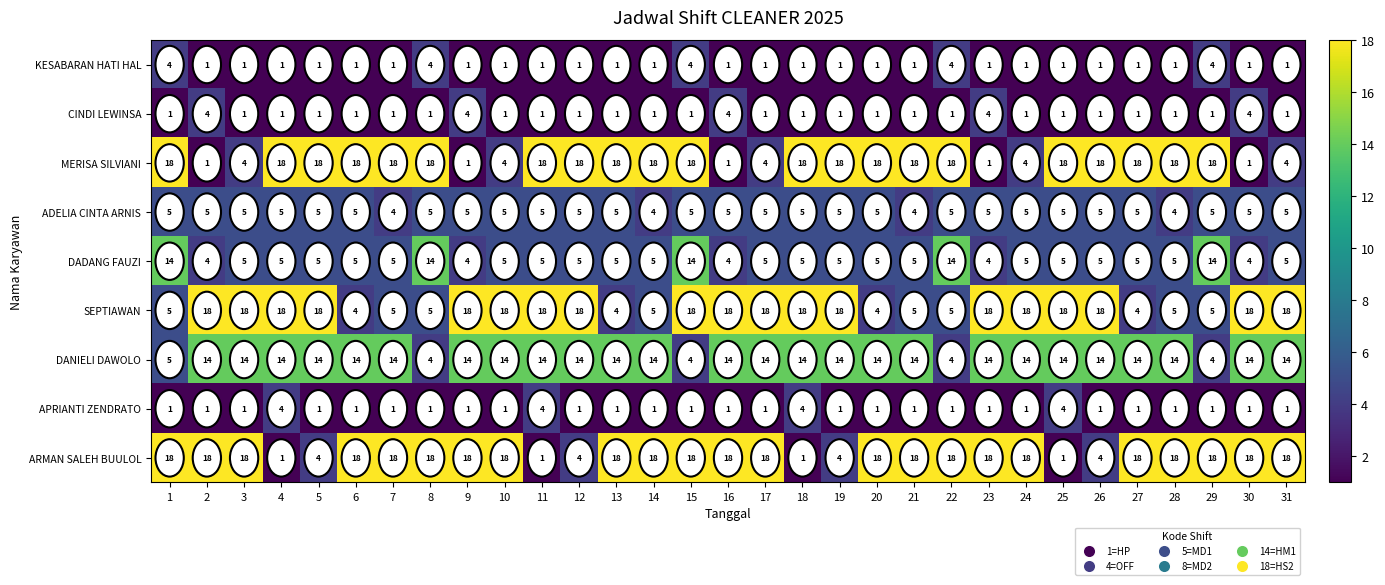

How many values in the MERISA SILVIANI series are below 18?

10